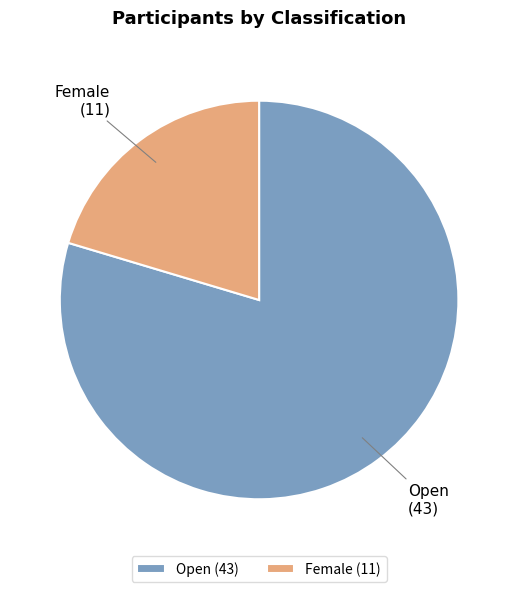

Do Open and Female together represent more than half of the pie?

Yes